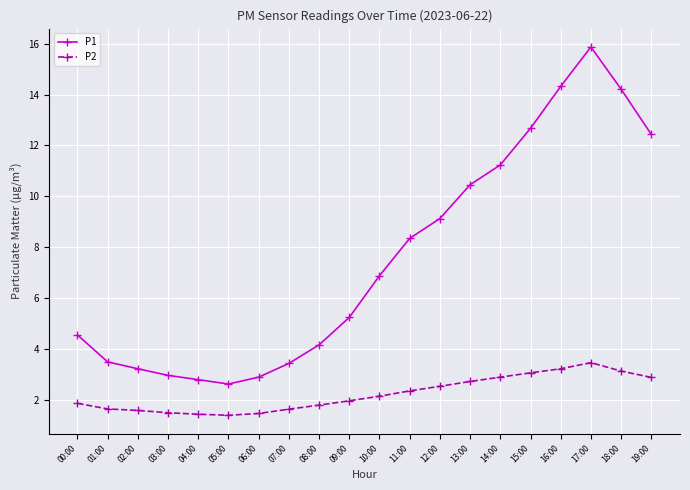

True or false: P2 and P1 intersect in this chart.

False